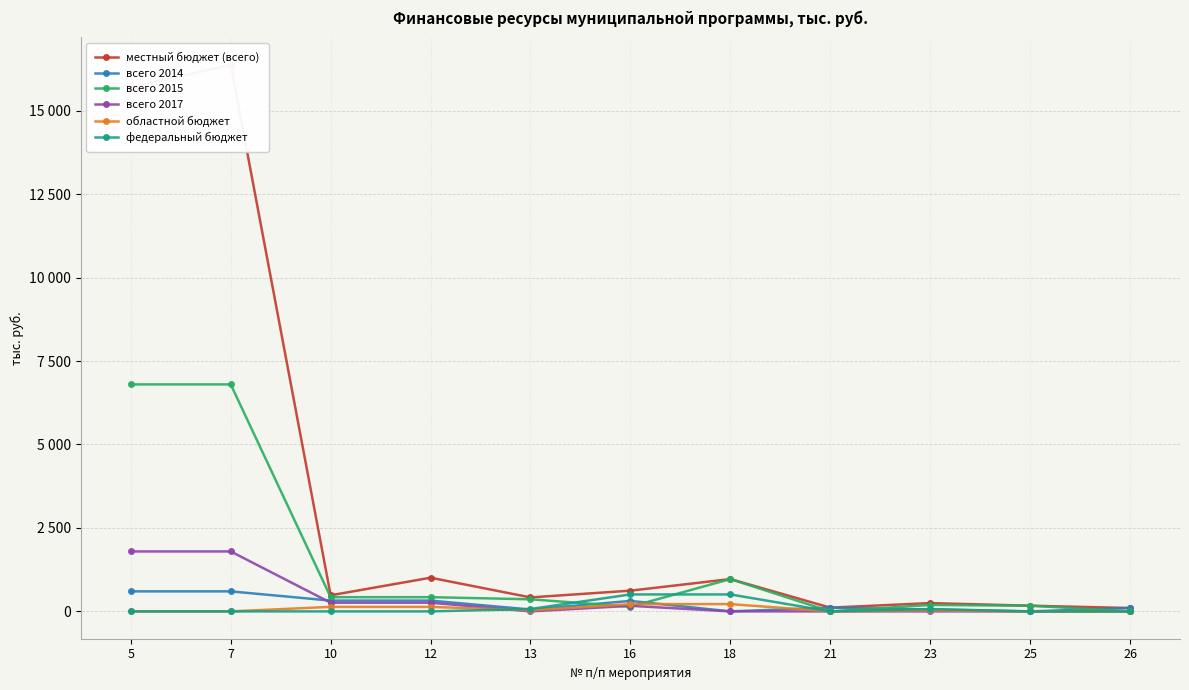

What is the value of the местный бюджет (всего) point at the 2nd from the left?

16377.0